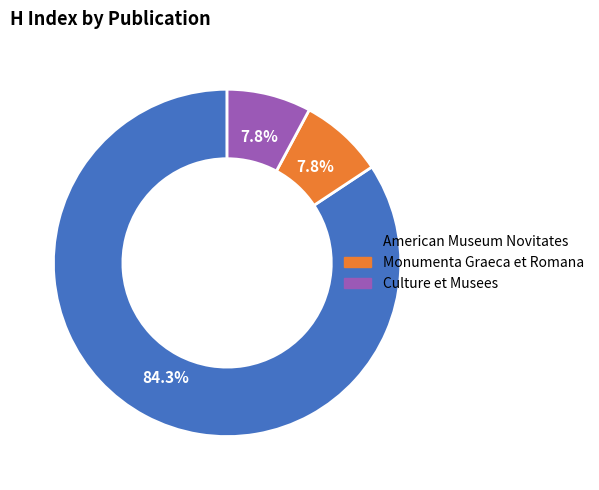

True or false: Culture et Musees accounts for 8% of the total.

True